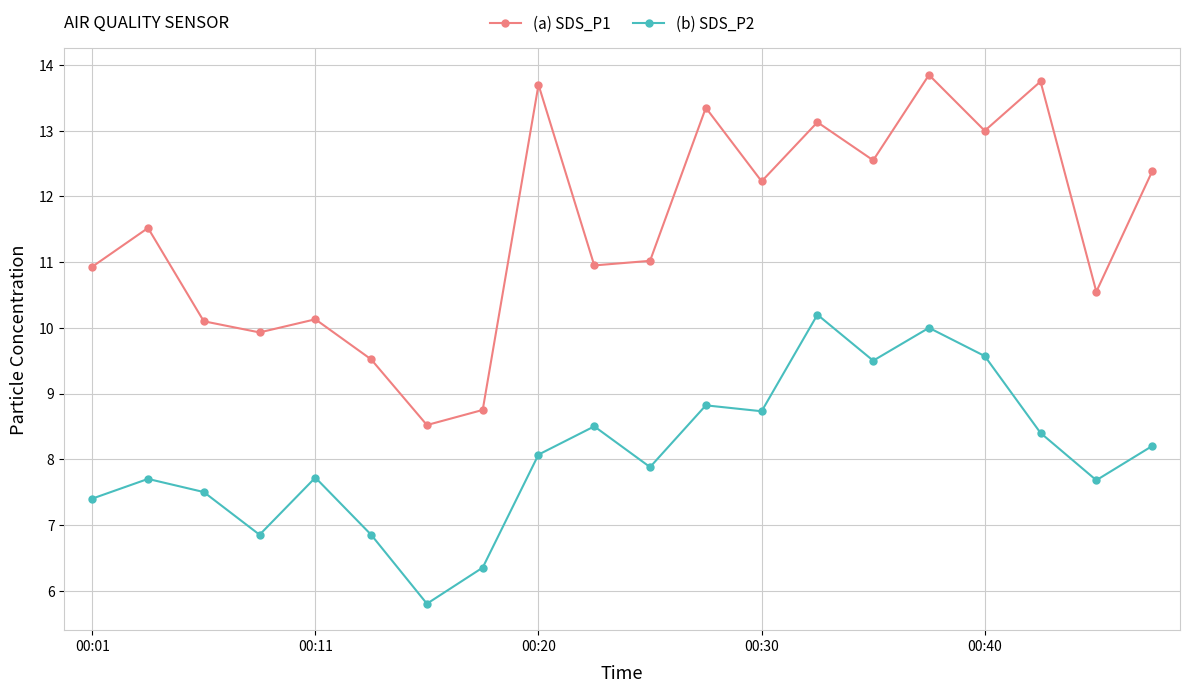

Which series has the largest total across all categories?

(a) SDS_P1